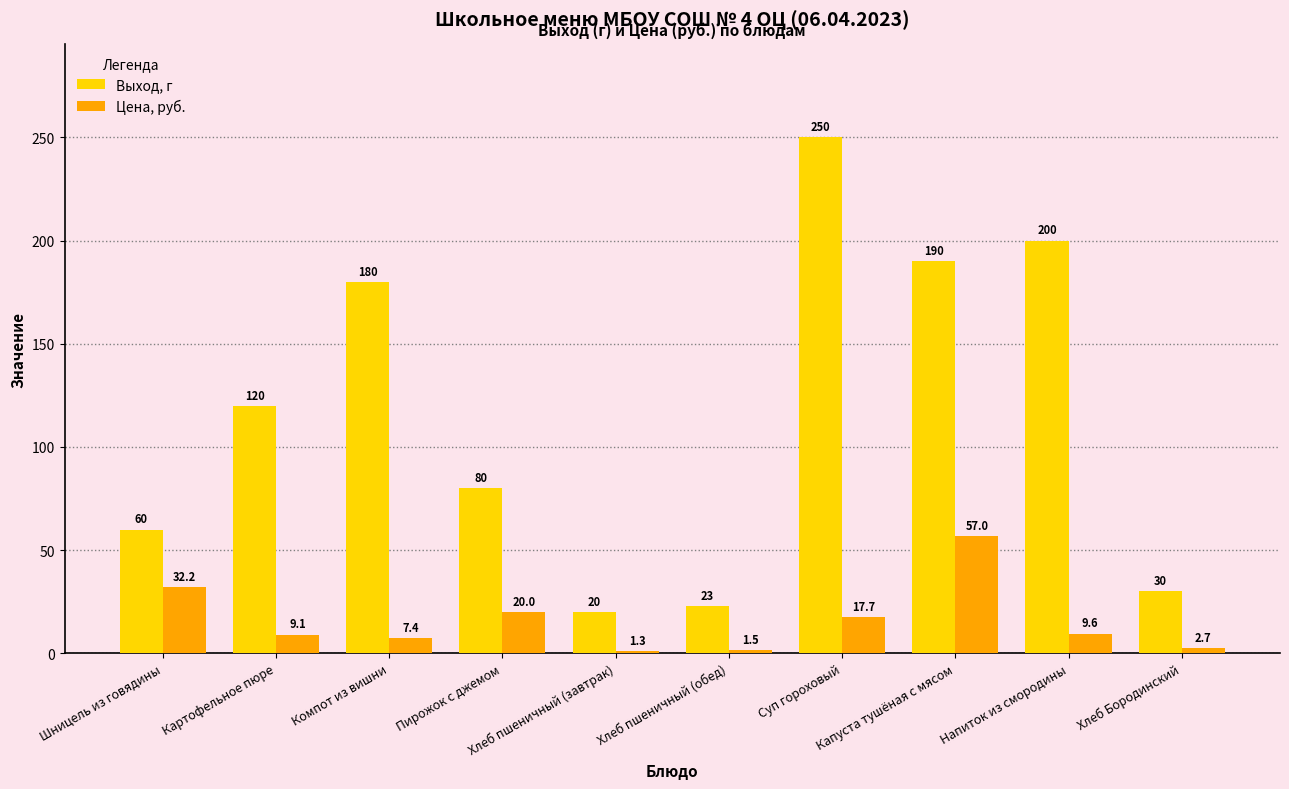

Between Суп гороховый and Хлеб Бородинский, which series saw the biggest shift?

Выход, г